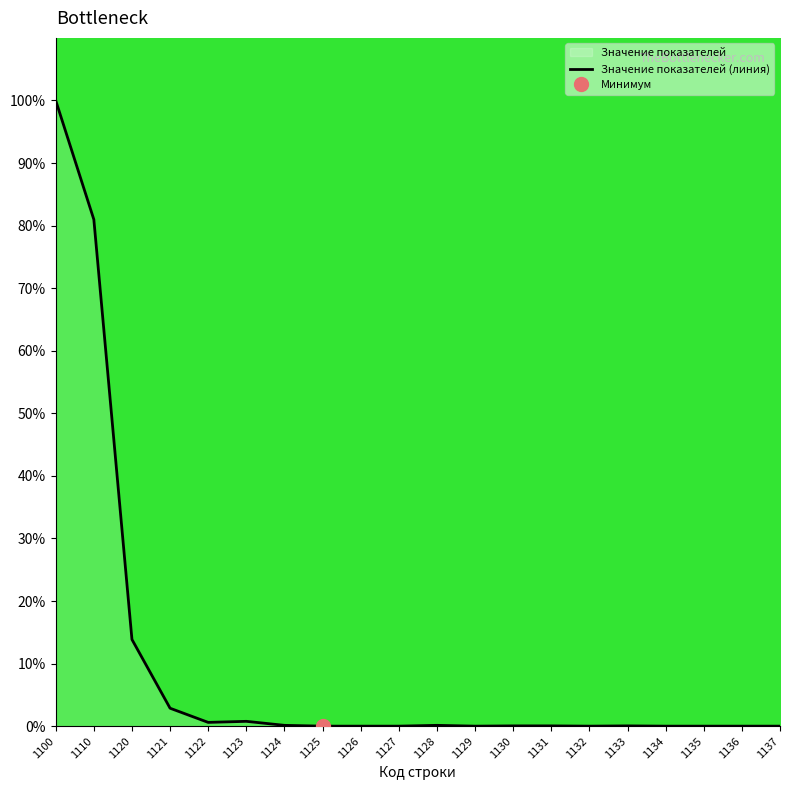

Reading right to left, transcribe all the data shown in this chart.

0.0	0.0	0.0	0.0	0.0	0.0	0.0	0.0	0.0	0.1	0.0	0.0	0.0	0.1	0.8	0.6	2.9	13.9	81.0	100.0